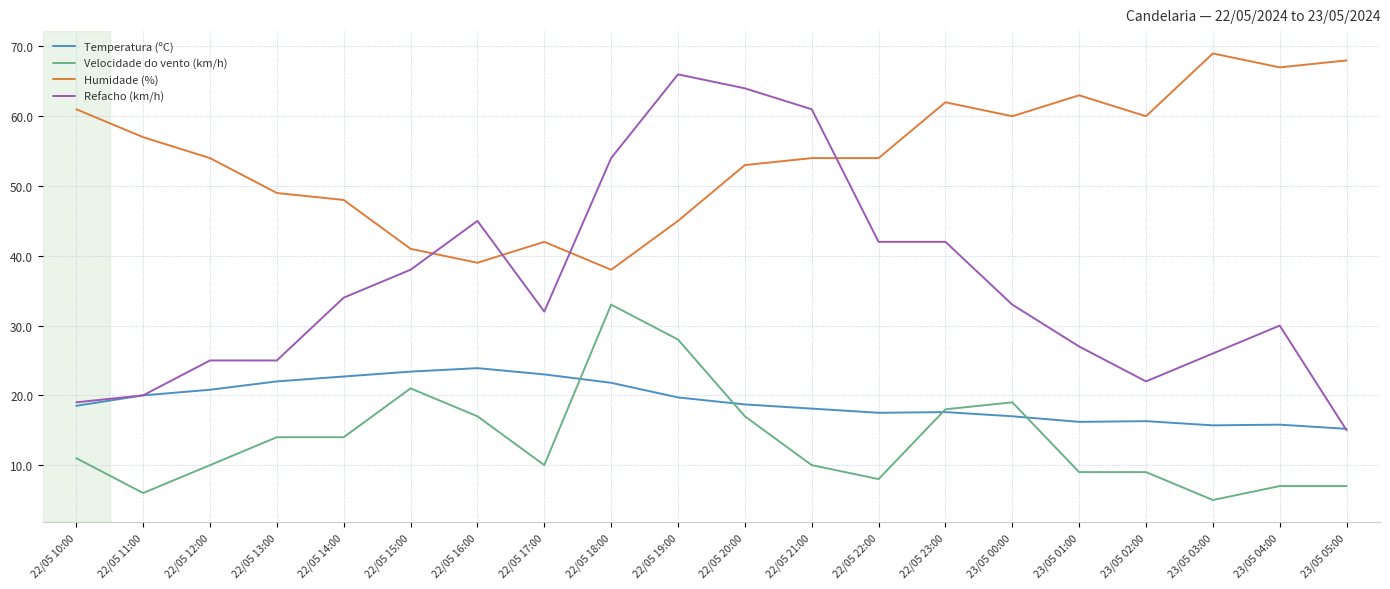

What is the total value across all series at 23/05 05:00?

105.2